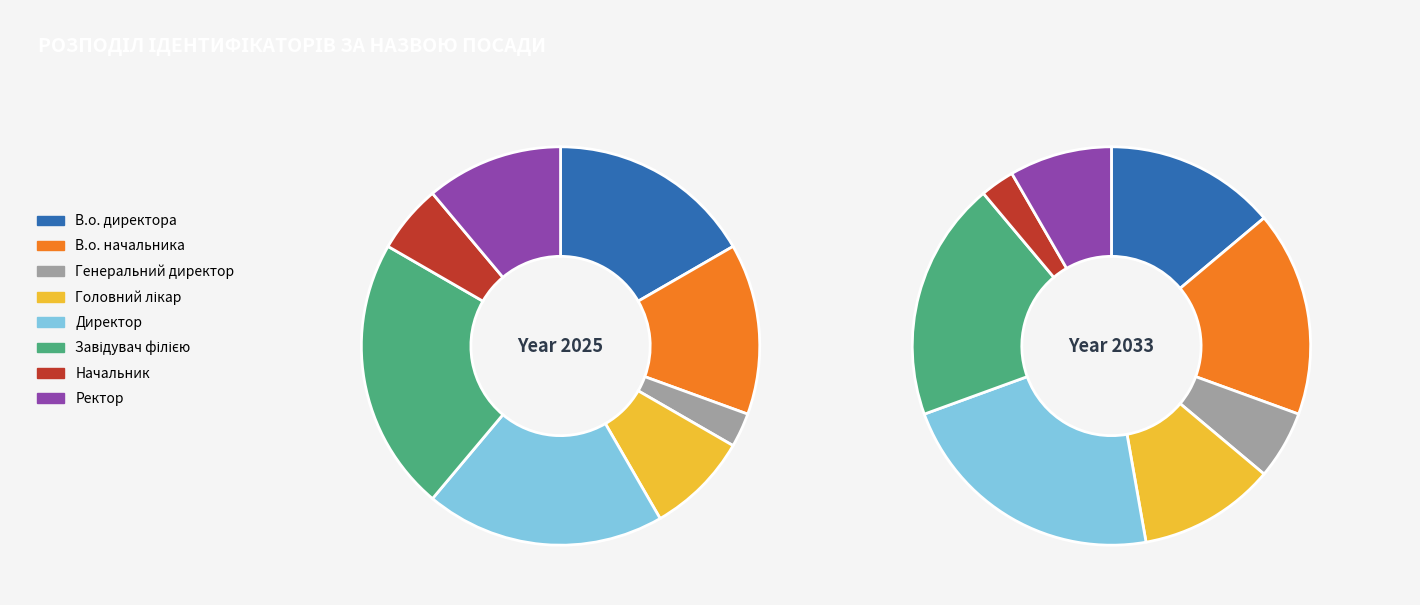

Which slice is the smallest?

Генеральний директор